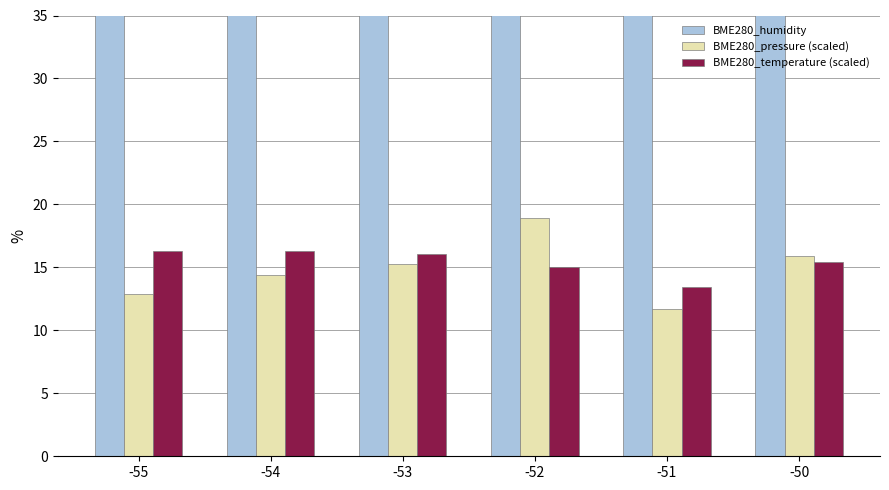

At which label is BME280_humidity closest to 78?

-50